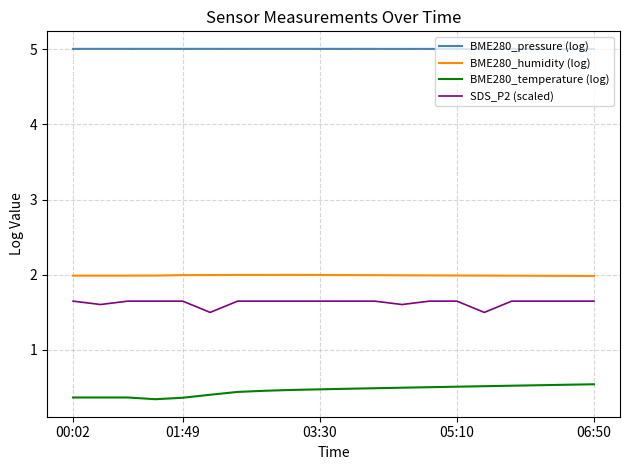

How many lines are shown in the chart?

4